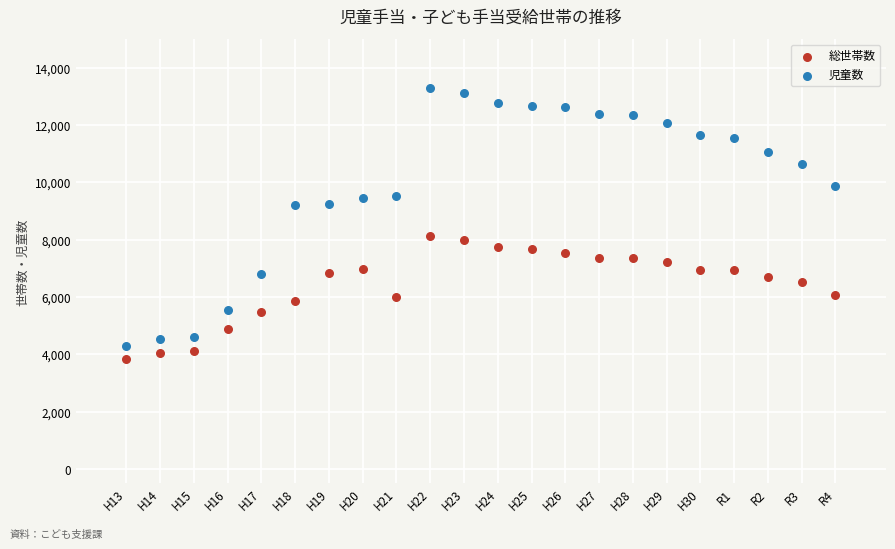

Across all series, what Y value is closest to 8563?

8142